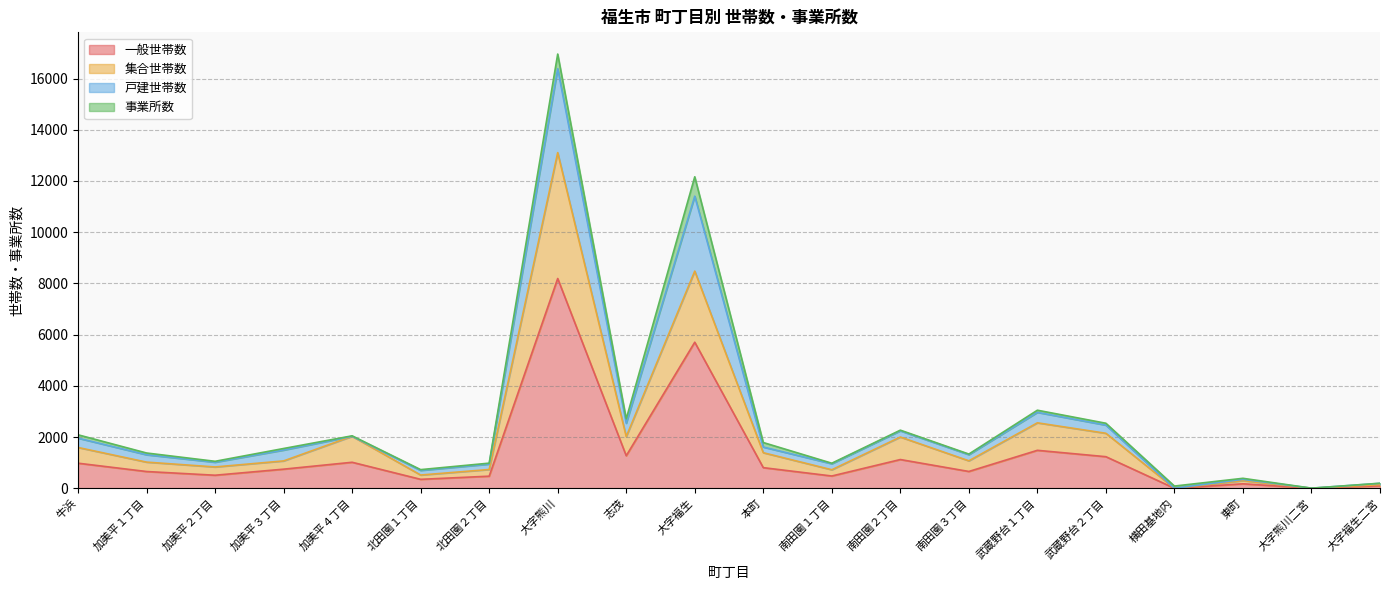

What is the total value across all series at 加美平１丁目?

1377